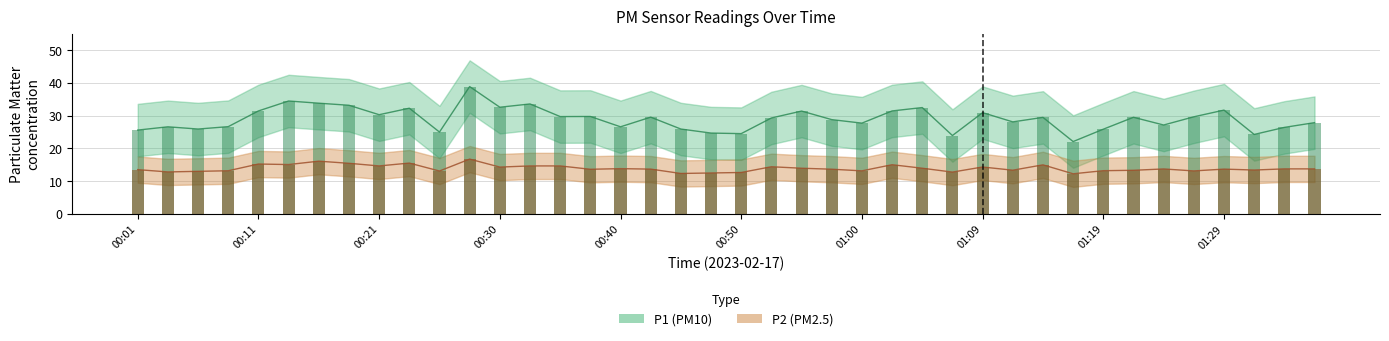

At which category is the sum across all series the highest?

00:28